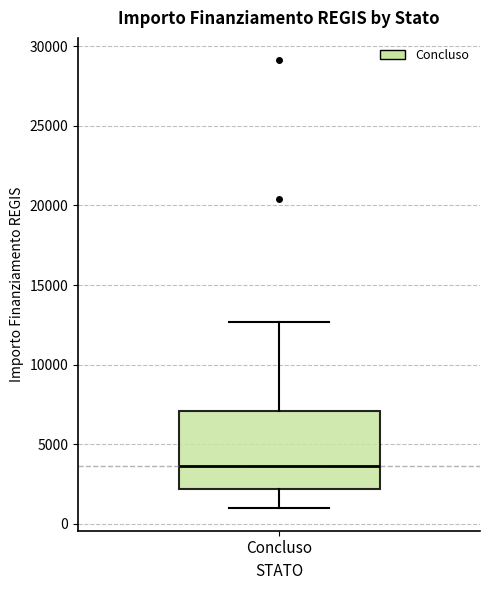

Read this box plot against the y-axis: the position of the median line, the range covered by the box, and the ends of both whiskers. The values are not printed on the chart, so give them approximately, as read against the axis.

median 3500, box 2000 to 7000, whiskers 1000 to 12500